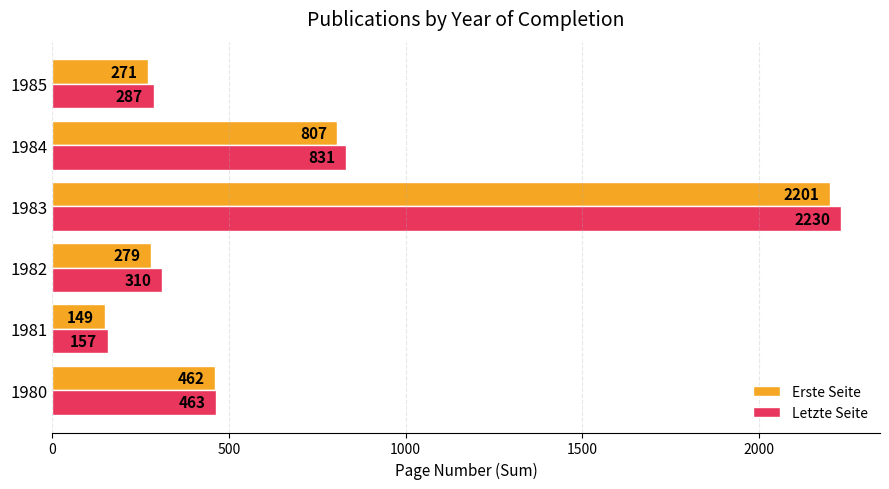

The value of Erste Seite at 1981 is 149. True or false?

True